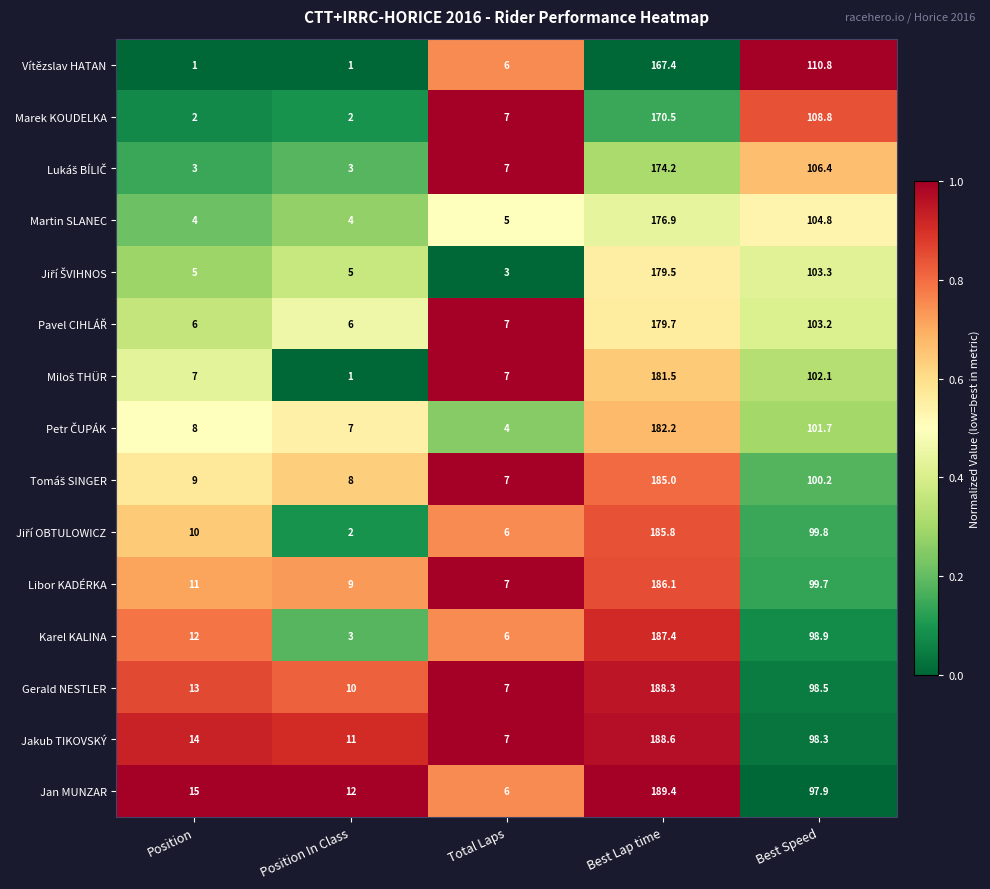

What is the sum of the Gerald NESTLER values at Total Laps and Position?

20.0